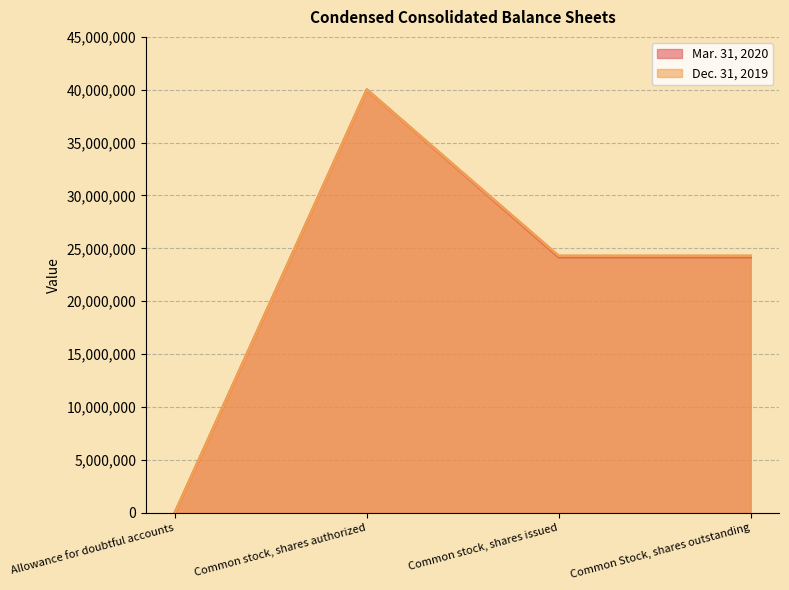

What is the average value of the Dec. 31, 2019 series?

22148471